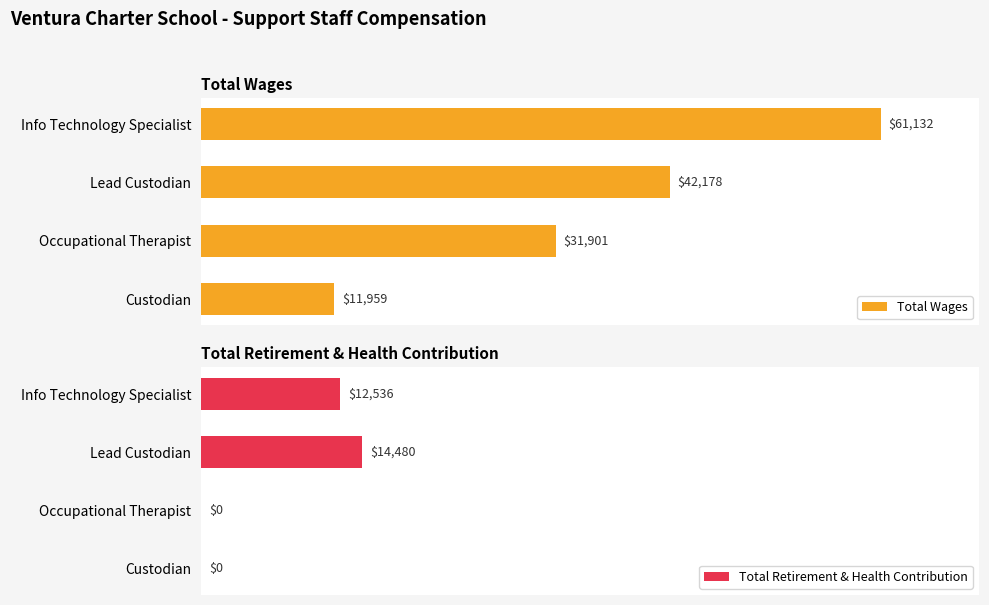

Reading right to left, extract all data points from this chart.

Total Wages: 11959	31901	42178	61132
Total Retirement & Health Contribution: 0	0	14480	12536